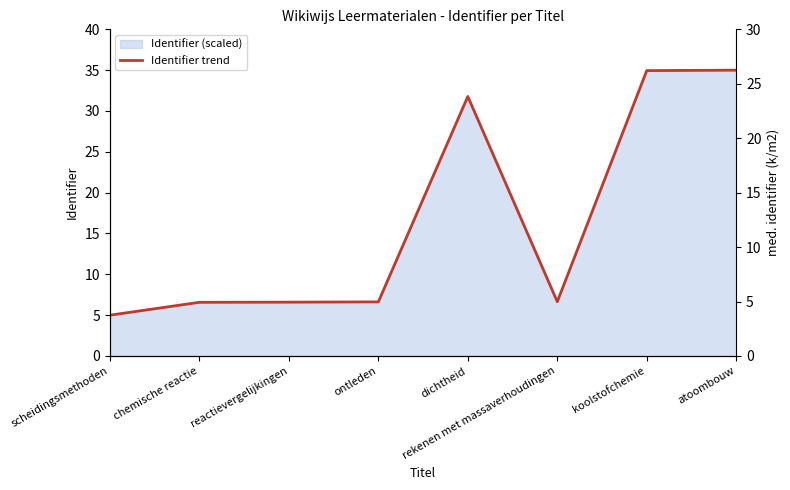

Approximately how many times larger is the value at rekenen met massaverhoudingen compared to ontleden?

1.0